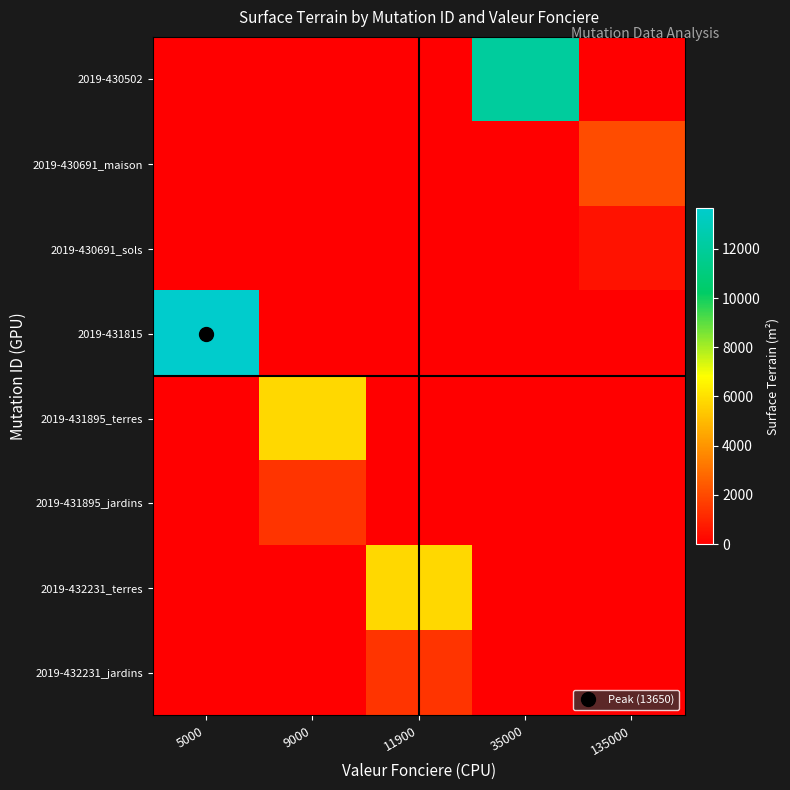

Which series has the widest spread of values?

2019-431815